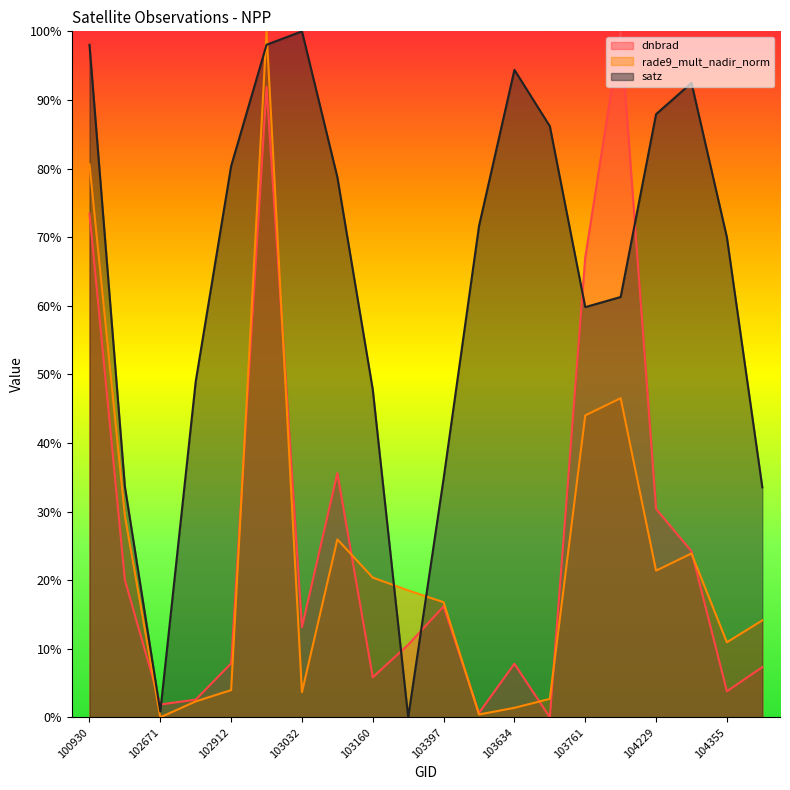

Does the chart display data point markers on the line(s)?

No